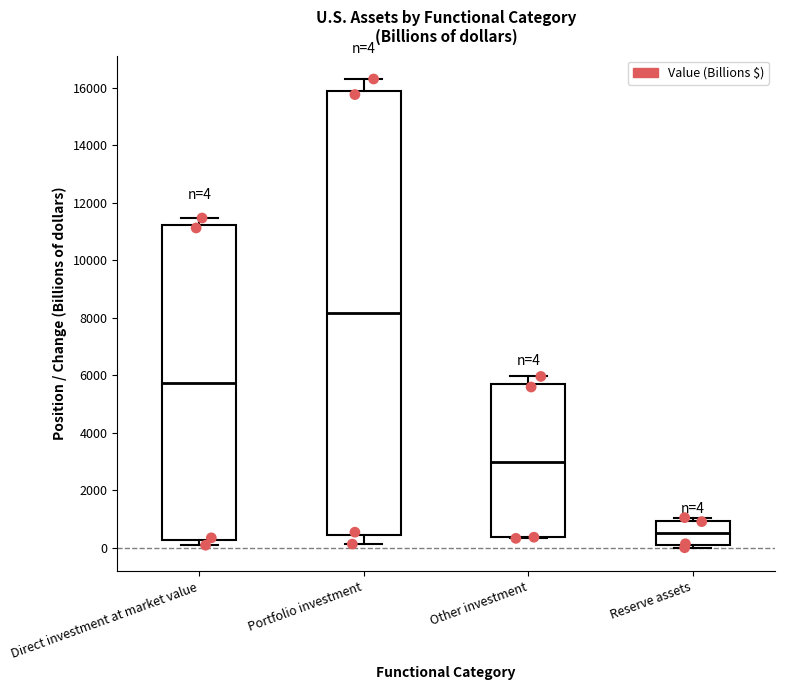

Which box has the lowest median line?

Reserve assets